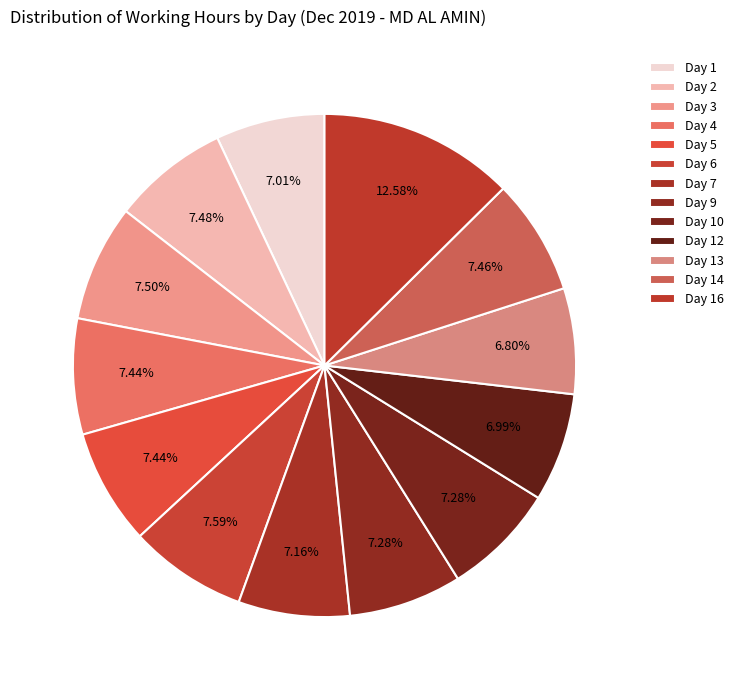

What is the total percentage of Day 10 and Day 6?

14.9%